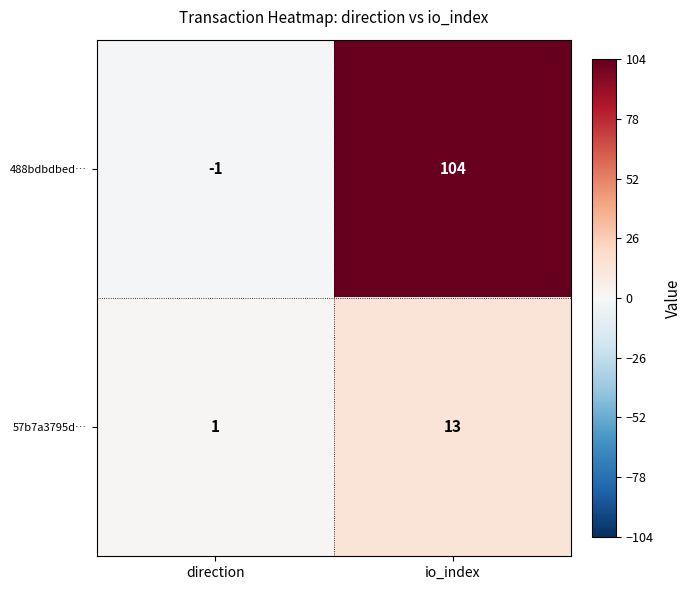

List the series in order of their peak value, lowest first.

57b7a3795d…, 488bdbdbed…